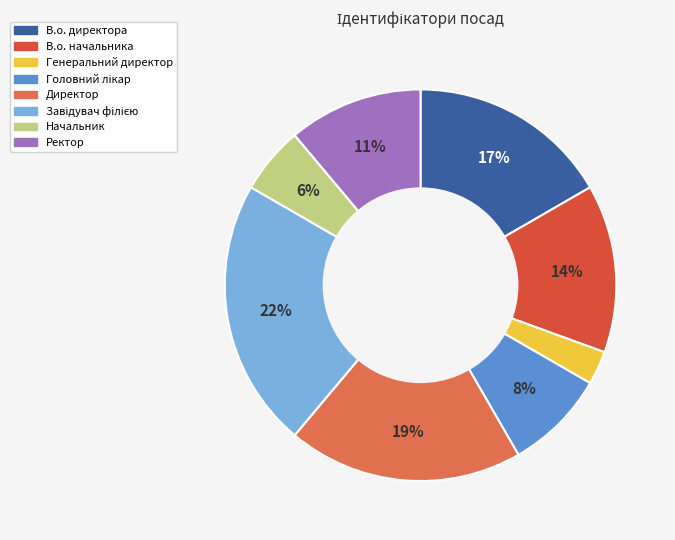

Is there any slice that represents more than half of the pie?

No